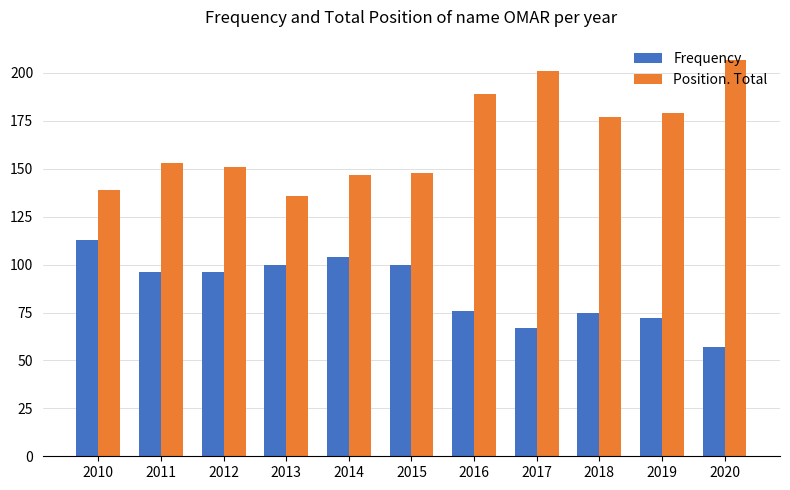

Reading right to left, transcribe all the data shown in this chart.

Frequency: 2020=57	2019=72	2018=75	2017=67	2016=76	2015=100	2014=104	2013=100	2012=96	2011=96	2010=113
Position. Total: 2020=207	2019=179	2018=177	2017=201	2016=189	2015=148	2014=147	2013=136	2012=151	2011=153	2010=139